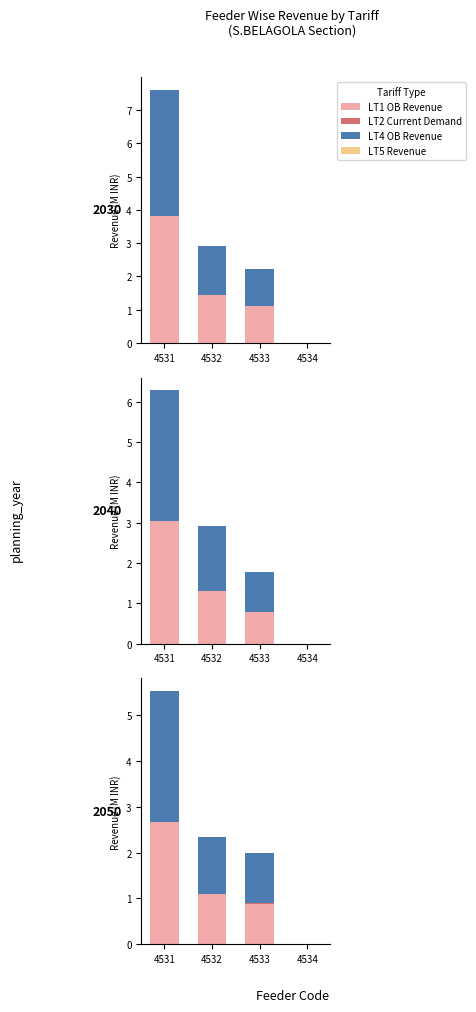

Which series has the largest total across all categories?

LT4 OB Revenue